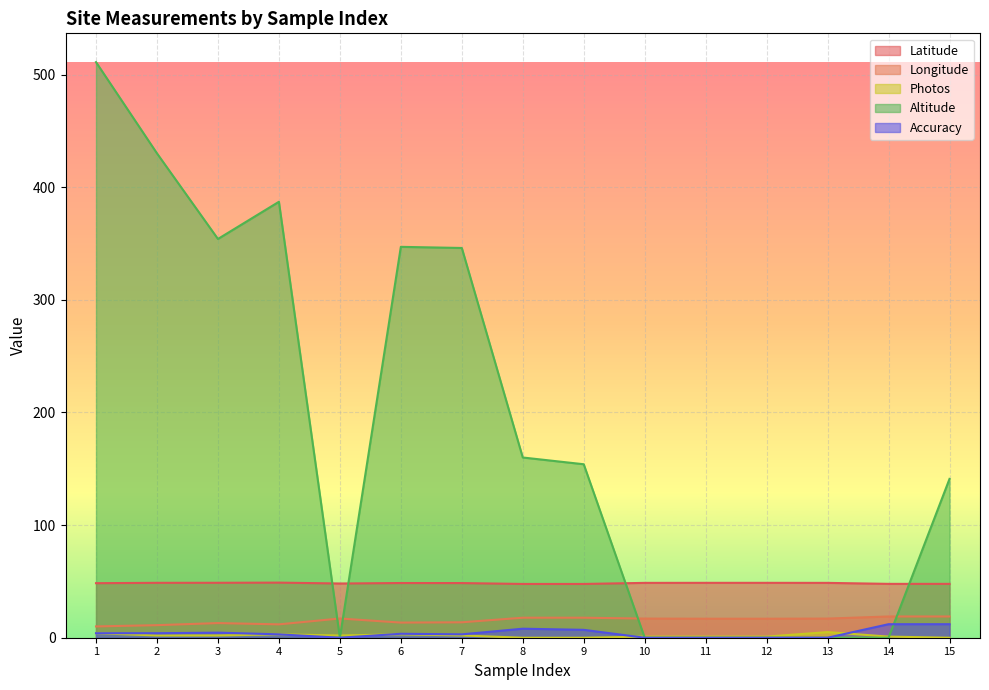

The value of Longitude at 8 is 31.6. True or false?

False